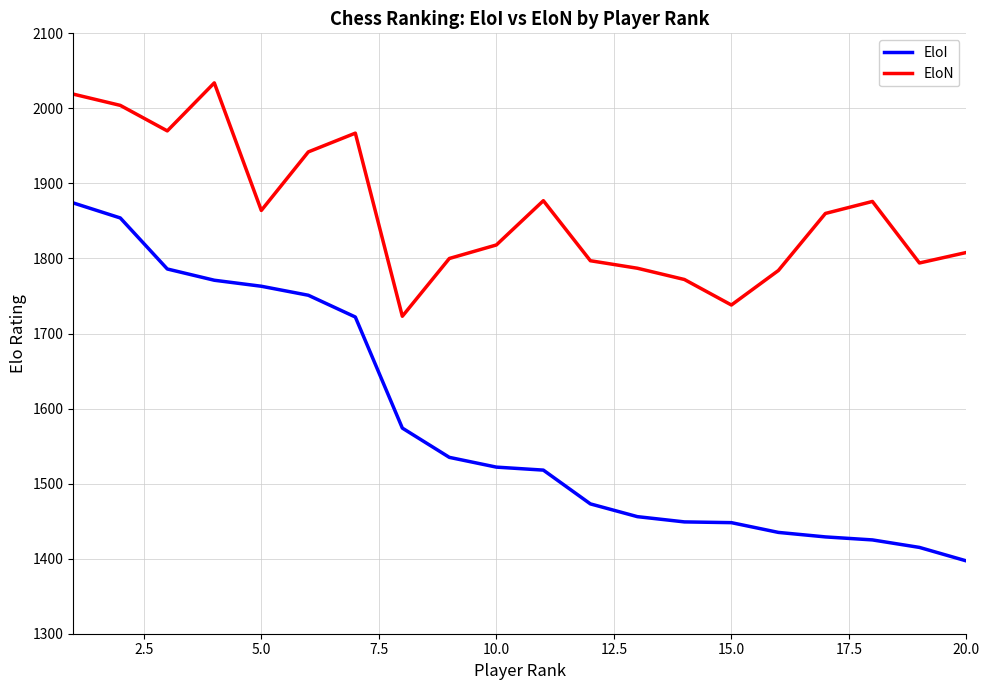

What is the maximum value for EloN?

2034